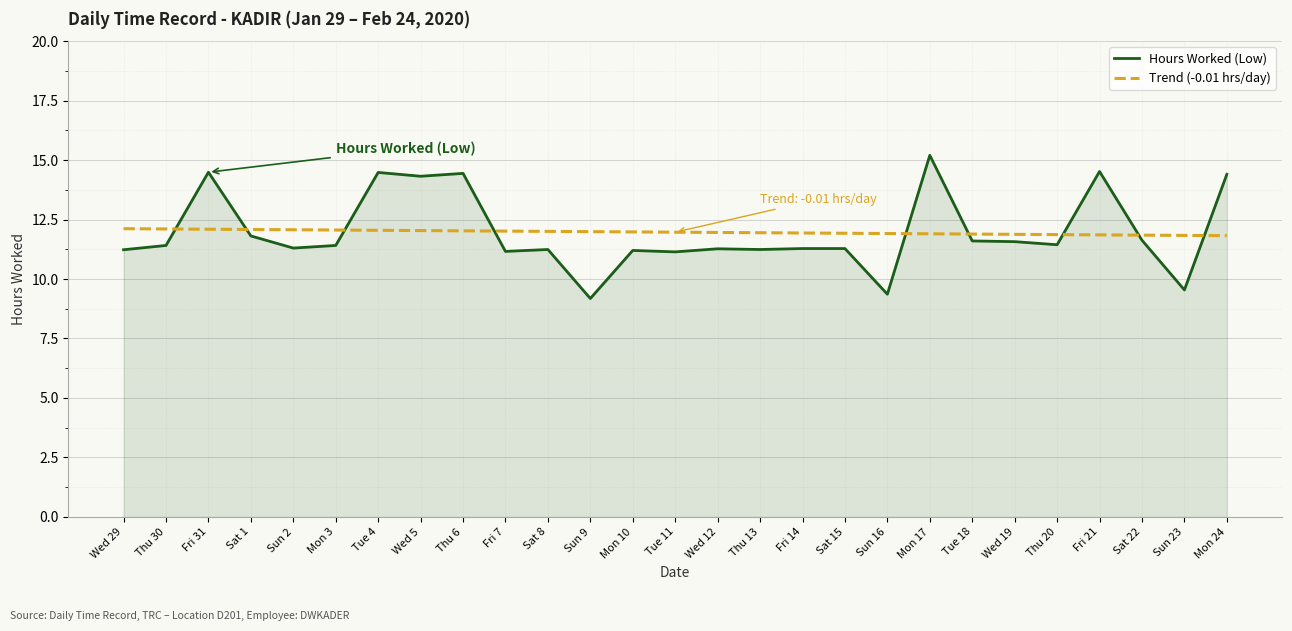

What is the difference between the highest and lowest values at Mon 24?

2.6